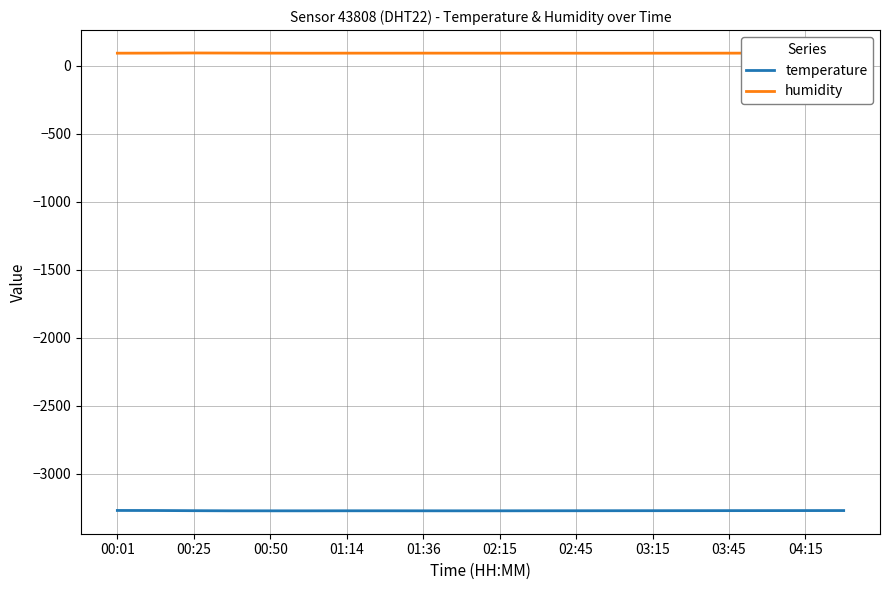

What is the difference between the second highest and minimum values in the temperature series?

2.3